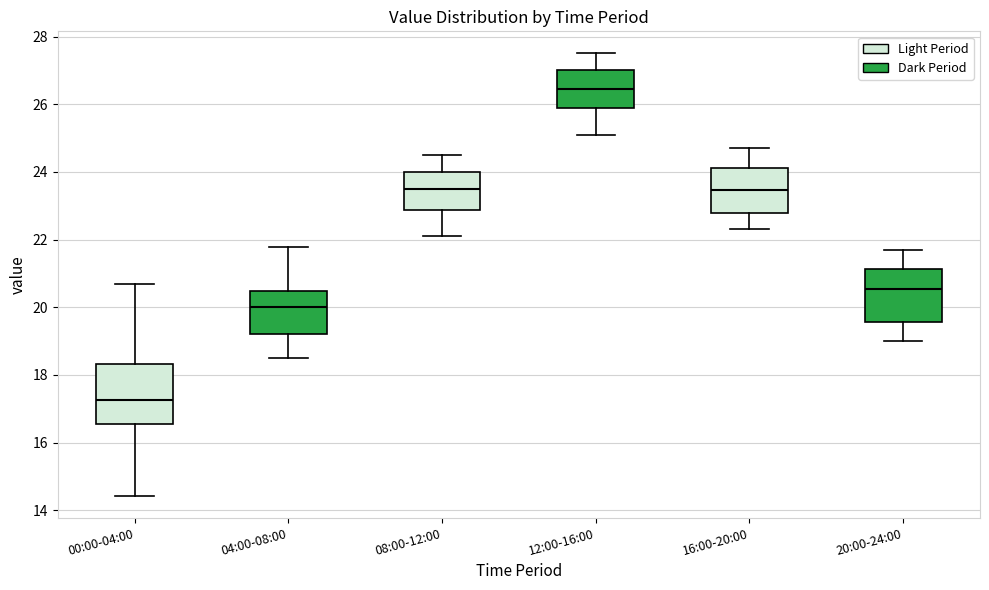

Reading left to right, transcribe this box plot: for each box, give where its median line is, the range the box spans, and where its two whiskers end, as read against the y-axis. The values are not printed on the chart, so give them approximately, as read against the axis.

00:00-04:00: median 17.2, box 16.6 to 18.4, whiskers 14.4 to 20.8
04:00-08:00: median 20.0, box 19.2 to 20.4, whiskers 18.6 to 21.8
08:00-12:00: median 23.6, box 22.8 to 24.0, whiskers 22.2 to 24.6
12:00-16:00: median 26.4, box 25.8 to 27.0, whiskers 25.2 to 27.6
16:00-20:00: median 23.4, box 22.8 to 24.2, whiskers 22.4 to 24.8
20:00-24:00: median 20.6, box 19.6 to 21.2, whiskers 19.0 to 21.8